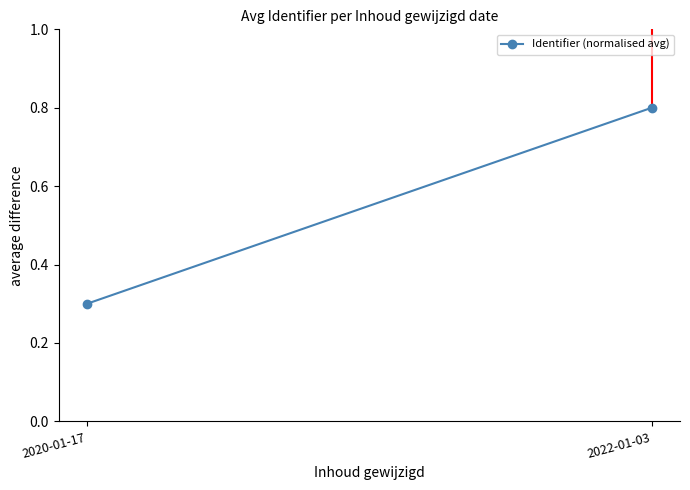

At which label is the value closest to 0?

2020-01-17